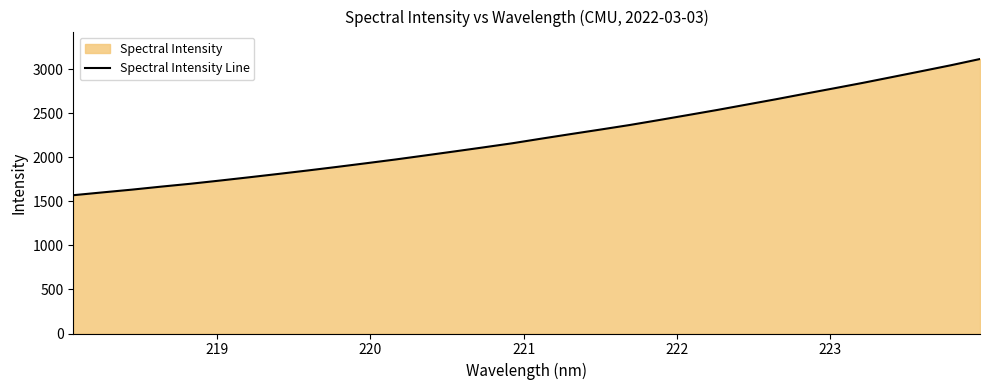

What is the difference between the maximum and minimum values?

1547.4